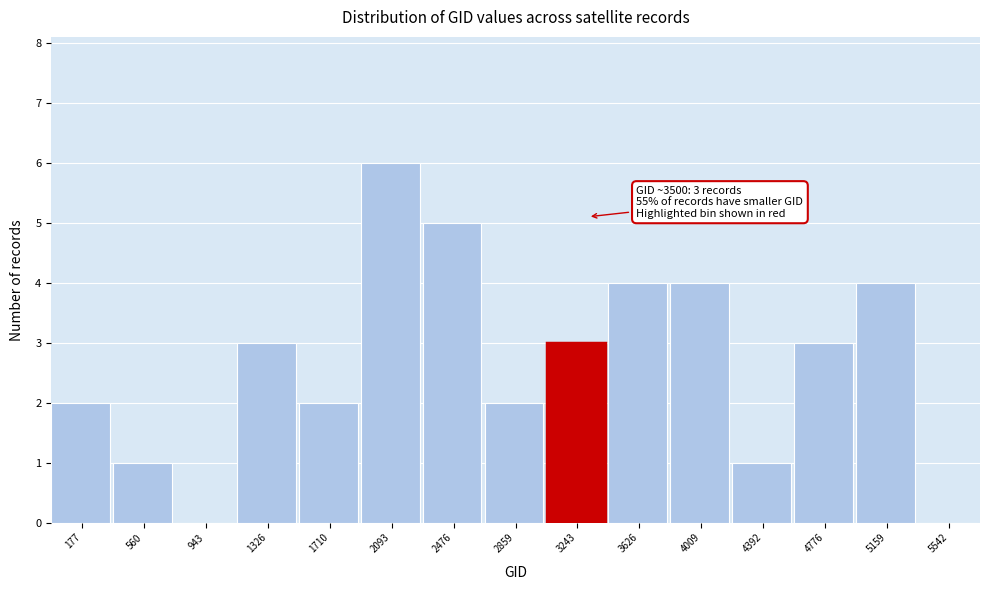

Reading left to right, list all the values displayed in this chart.

177=2	560=1	943=0	1326=3	1710=2	2093=6	2476=5	2859=2	3243=3	3626=4	4009=4	4392=1	4776=3	5159=4	5542=0